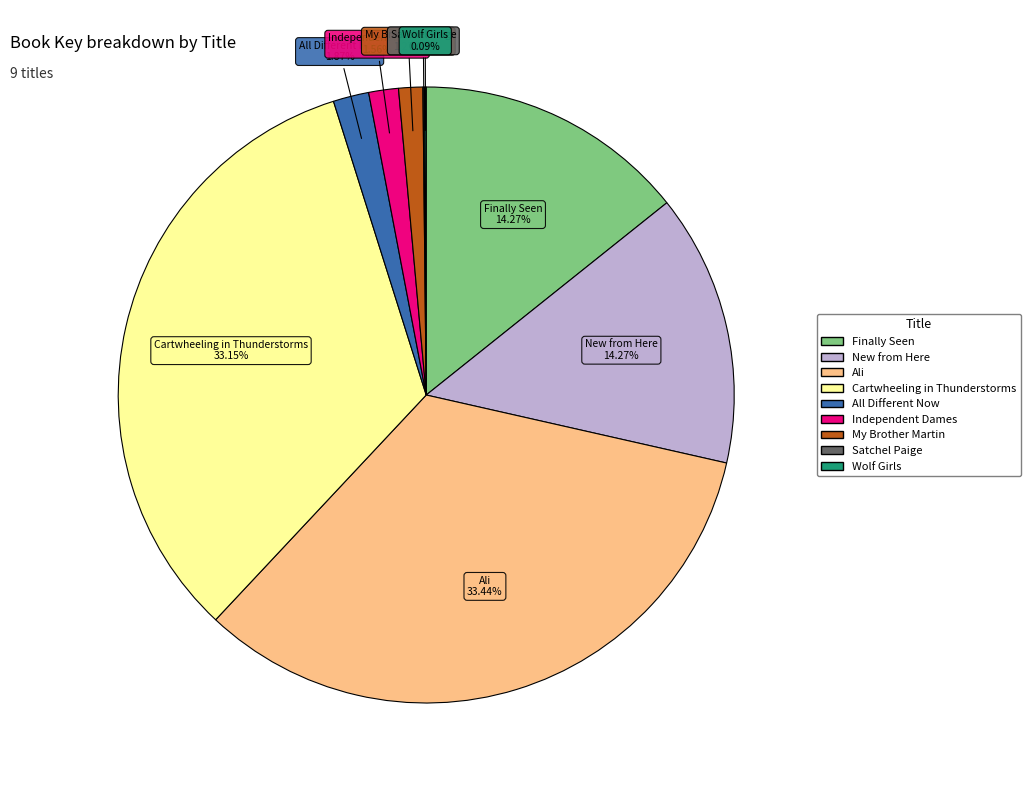

What percentage is the Independent Dames slice, to the nearest percent?

2%